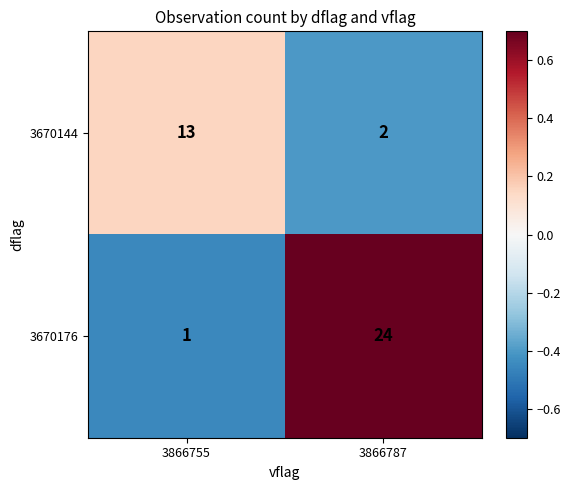

Reading right to left, list all the values displayed in this chart.

3670144: 2	13
3670176: 24	1